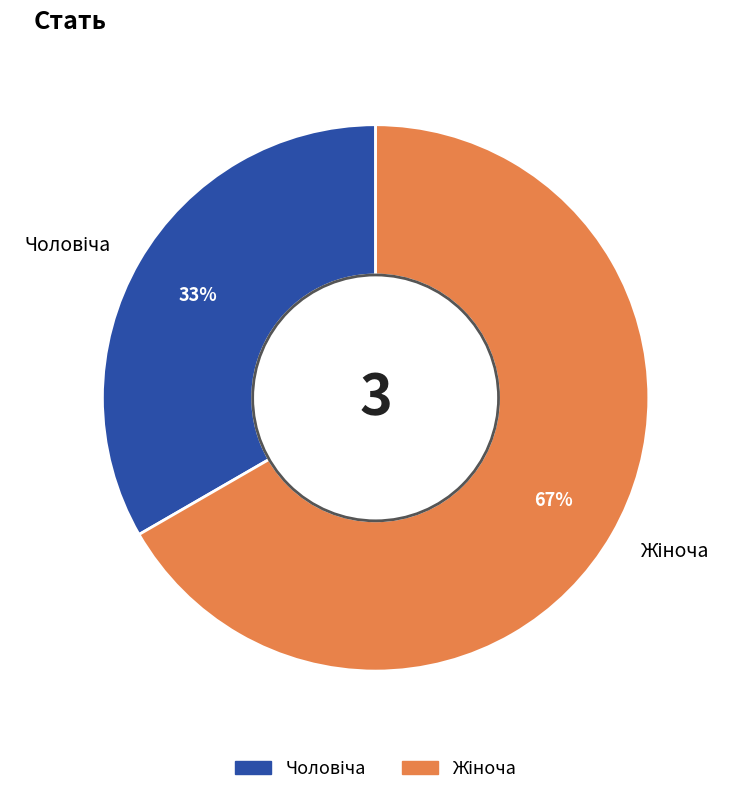

Is there a majority slice in this chart?

Yes